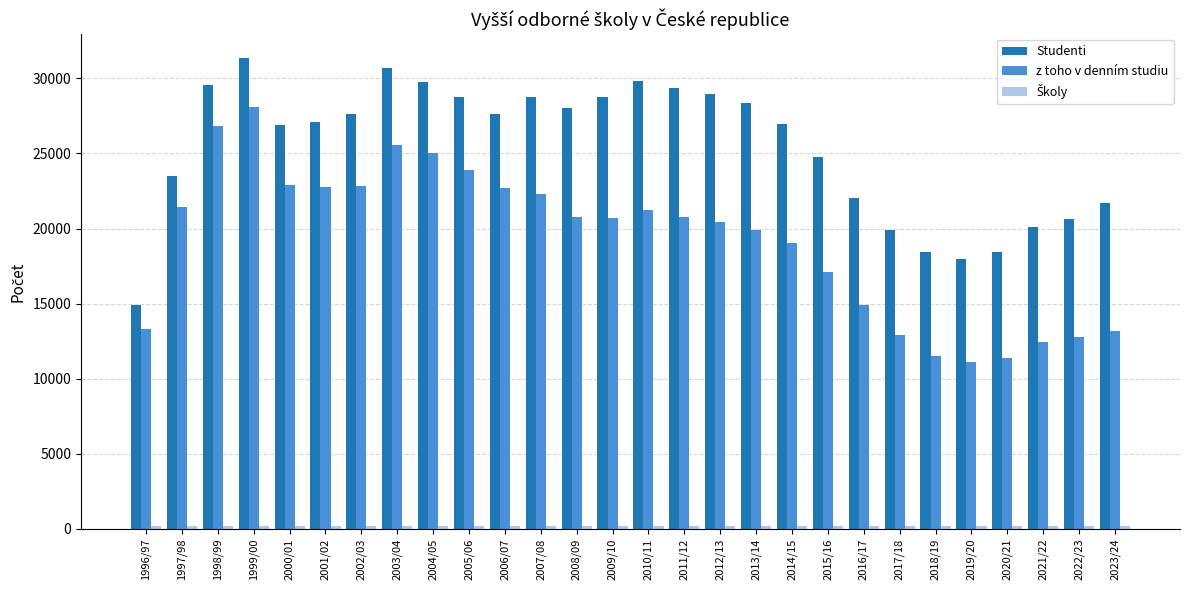

What is the difference between the maximum and minimum values in the z toho v denním studiu series?

16986